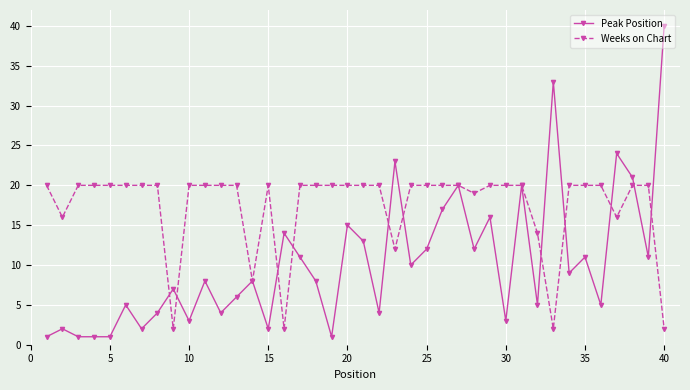

What is the difference between the maximum and second lowest values in the Peak Position series?

39